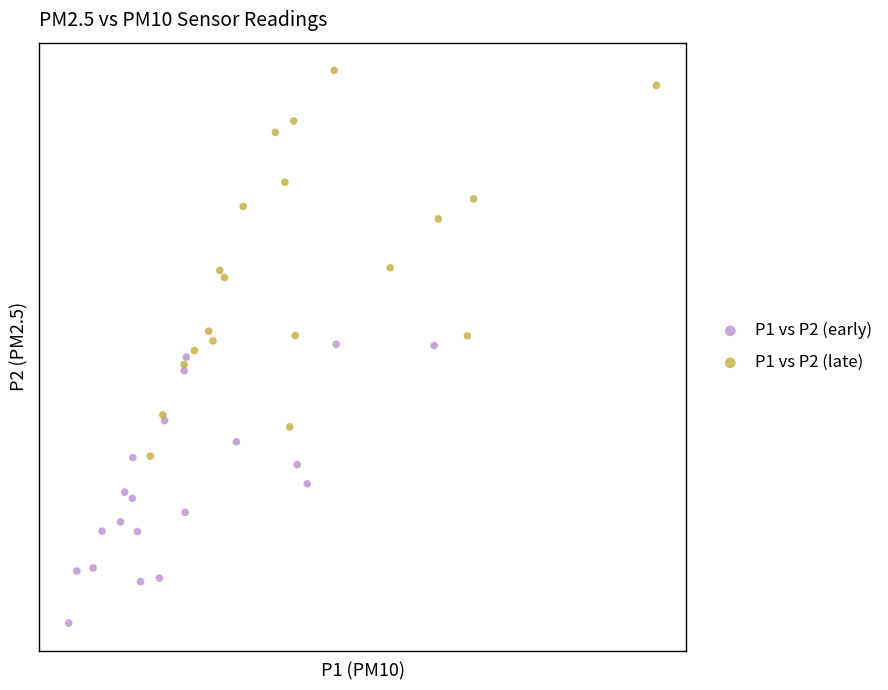

Which series reaches the maximum Y coordinate?

P1 vs P2 (late)